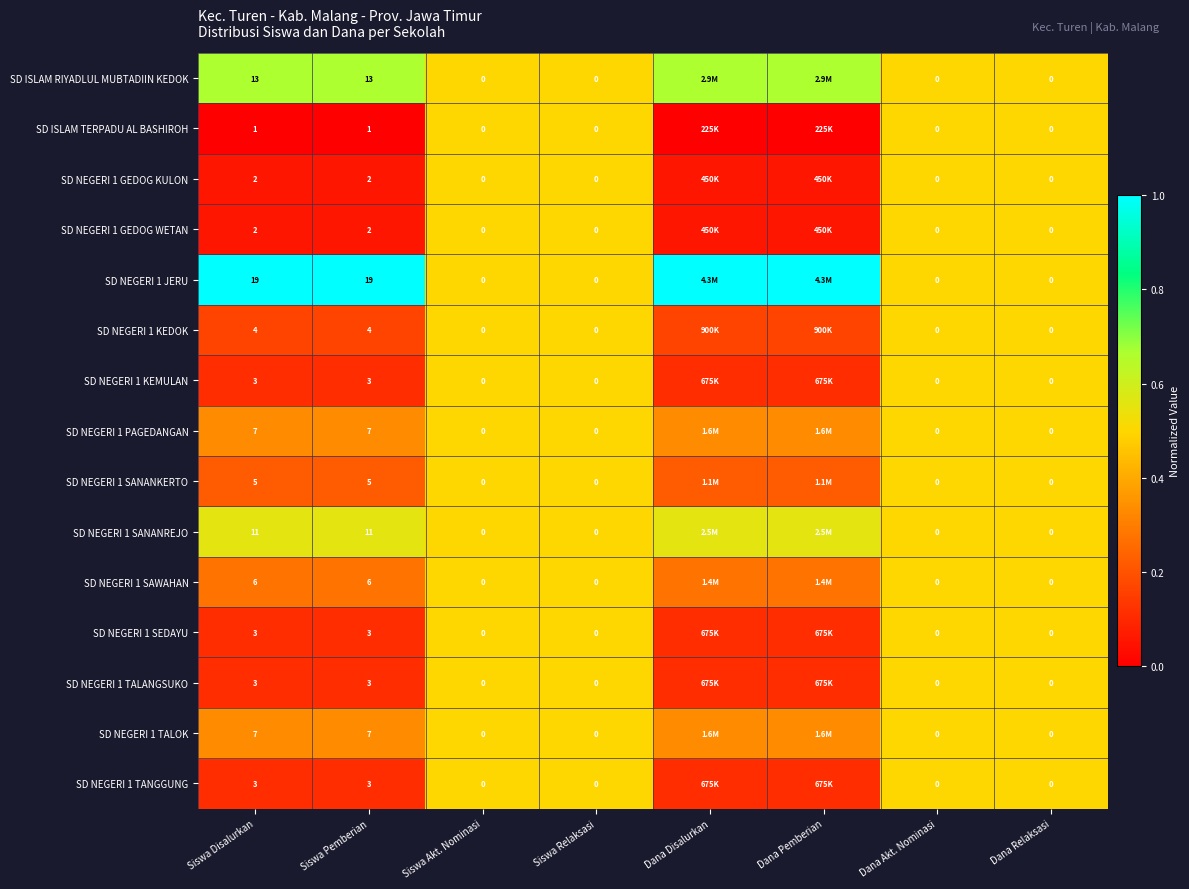

Is the value of SD NEGERI 1 SAWAHAN at Dana Akt. Nominasi greater than the value of SD NEGERI 1 JERU at Siswa Pemberian?

No